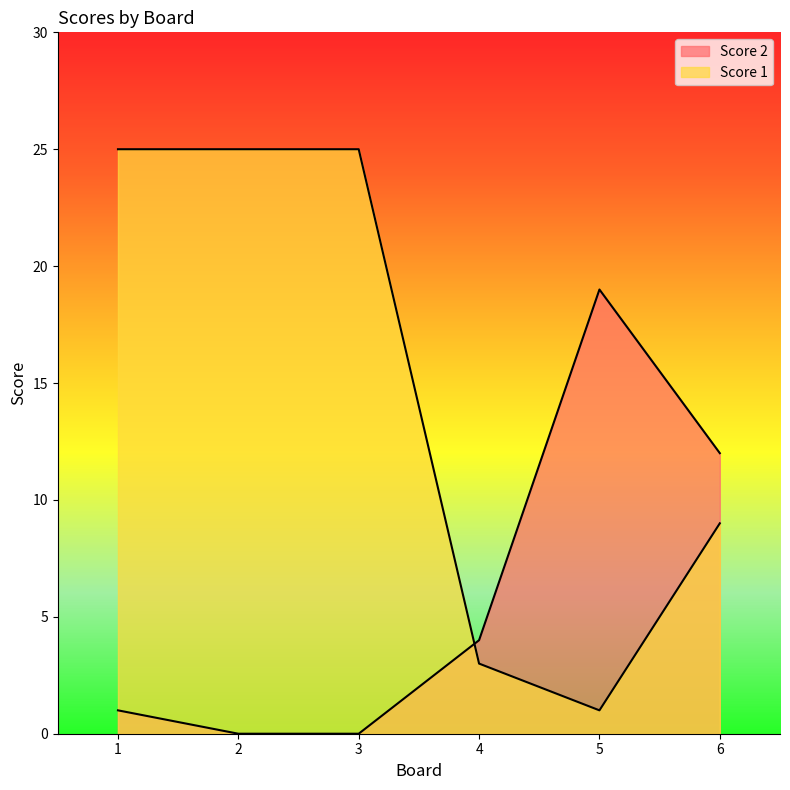

How many interior local peaks does the Score 2 series have?

1